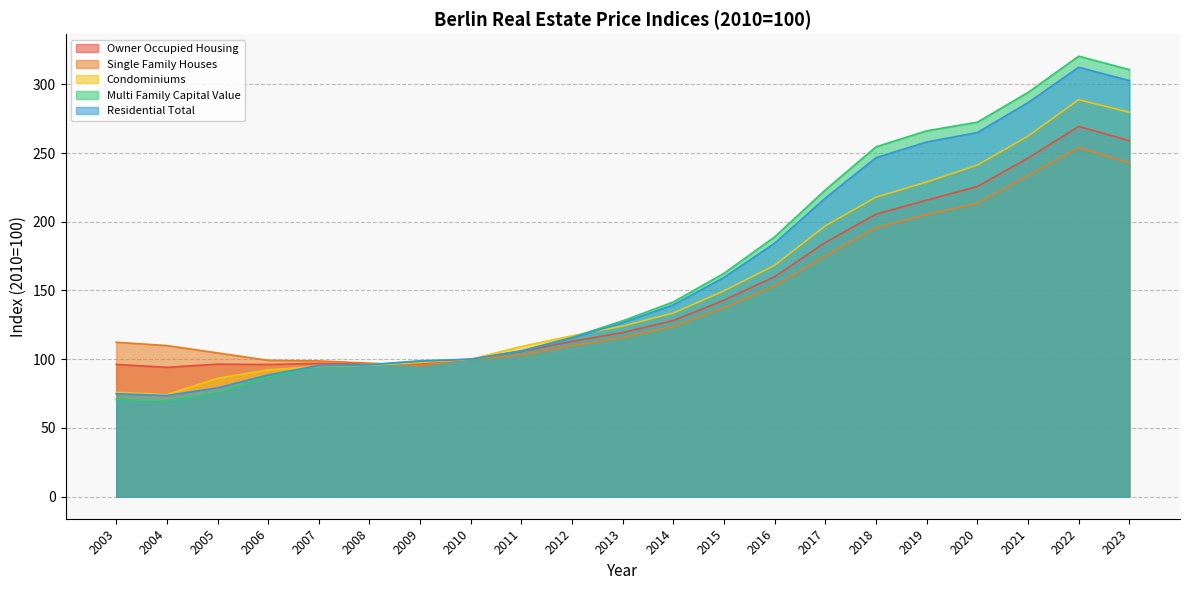

Which category has the highest value in the Owner Occupied Housing series?

2022